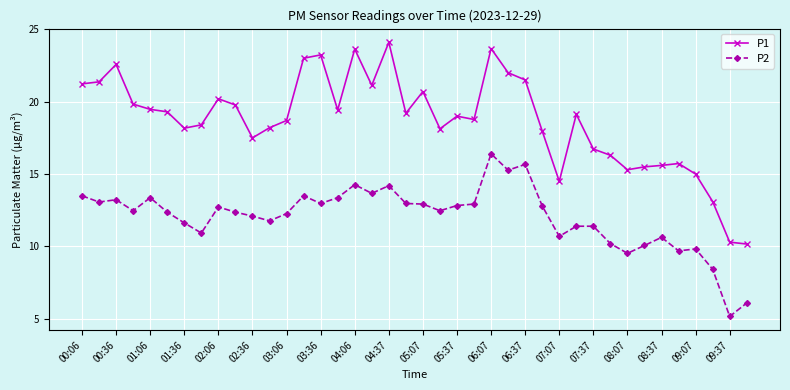

True or false: P2 and P1 cross at least once.

False